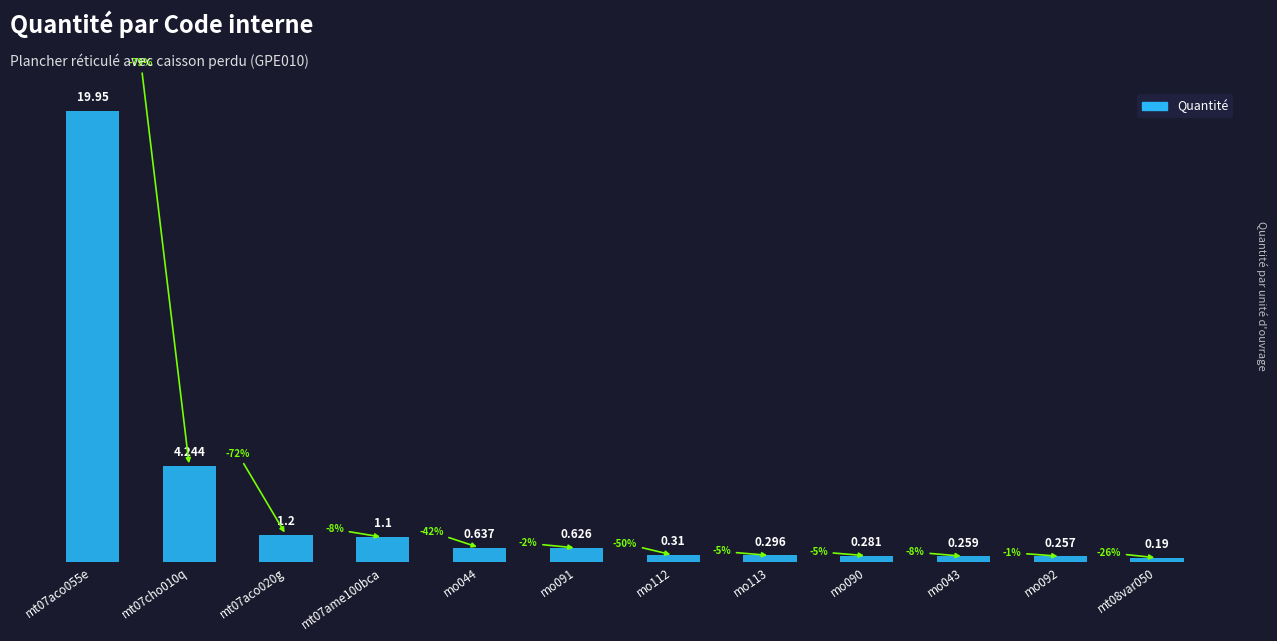

Which has a higher value, mt07cho010q or mo043?

mt07cho010q